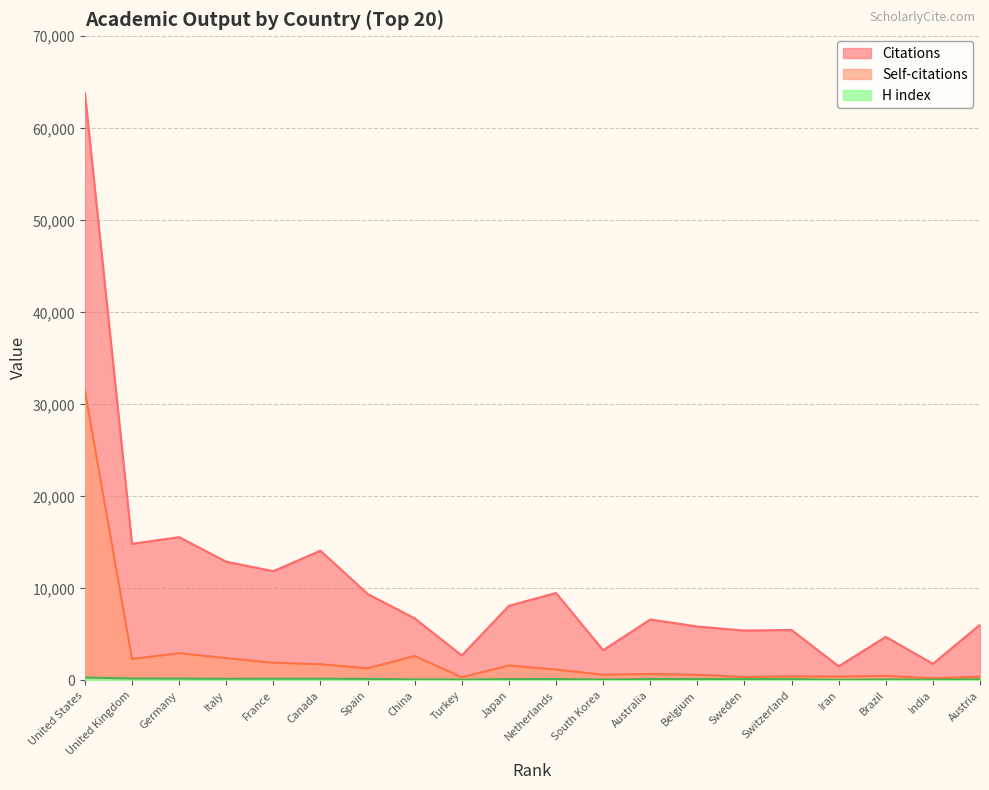

Does the chart display data point markers on the line(s)?

No